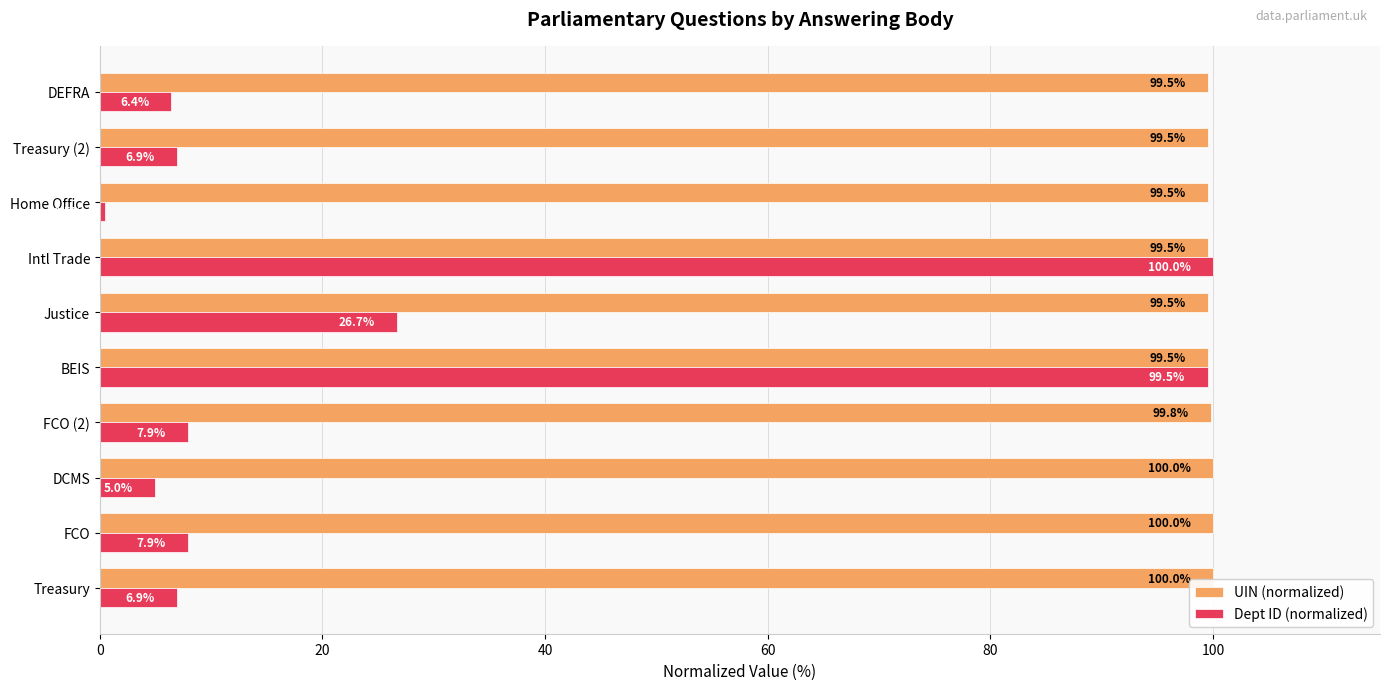

What is the smallest value displayed?

0.5